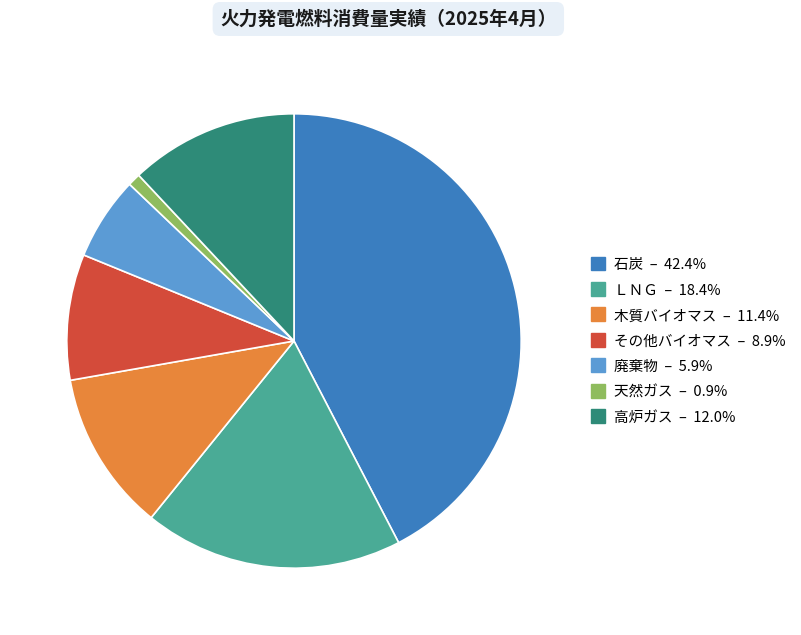

How many segments does this pie chart have?

7